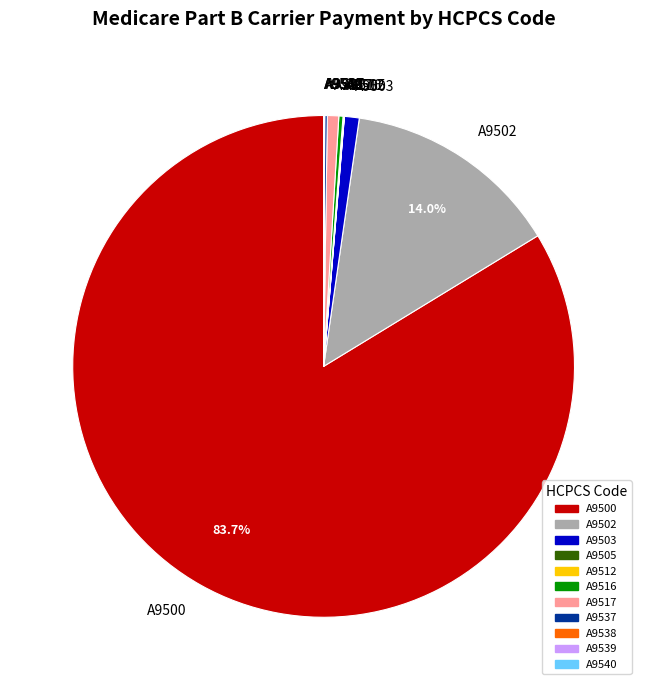

Which slice is the largest?

A9500